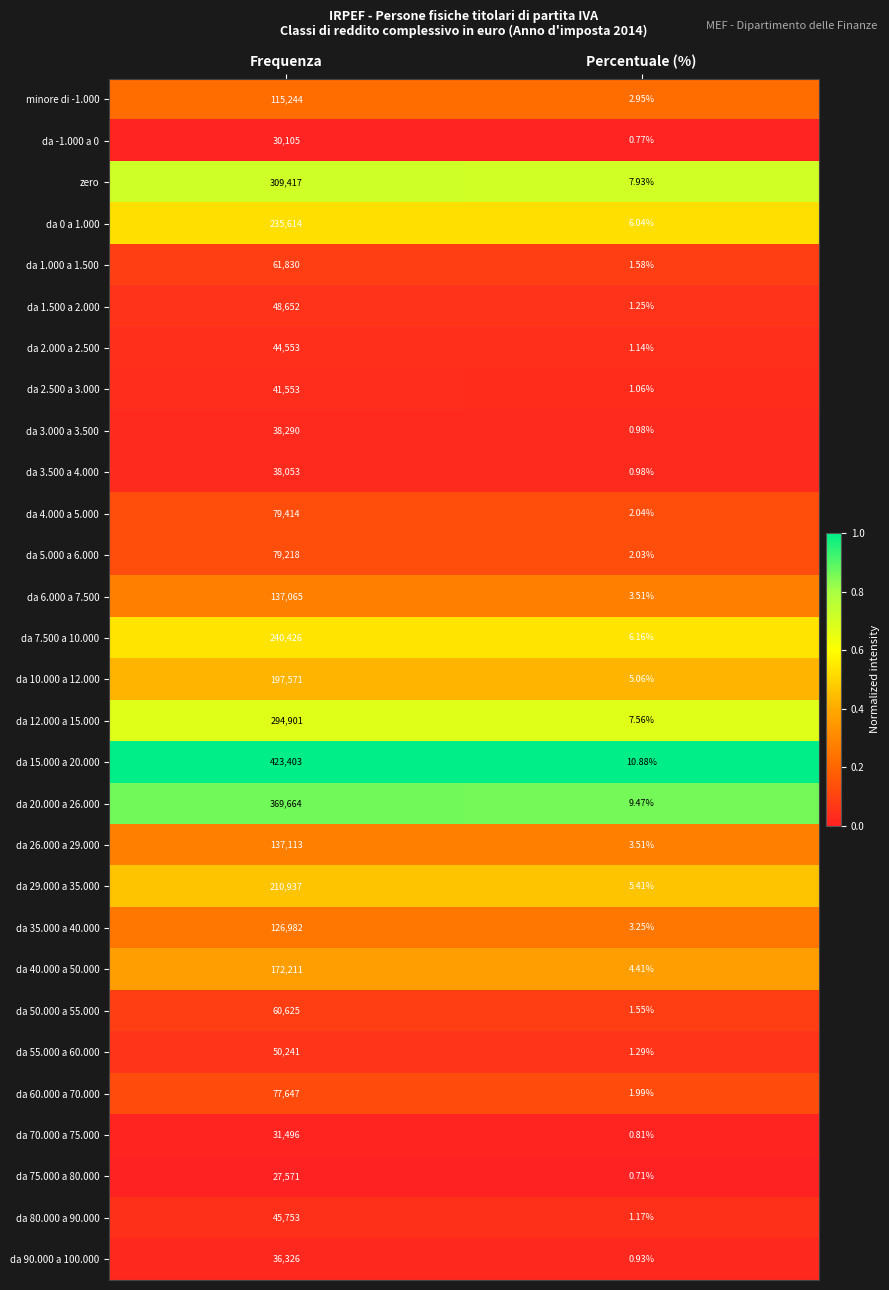

At which category is the sum across all series the highest?

Frequenza